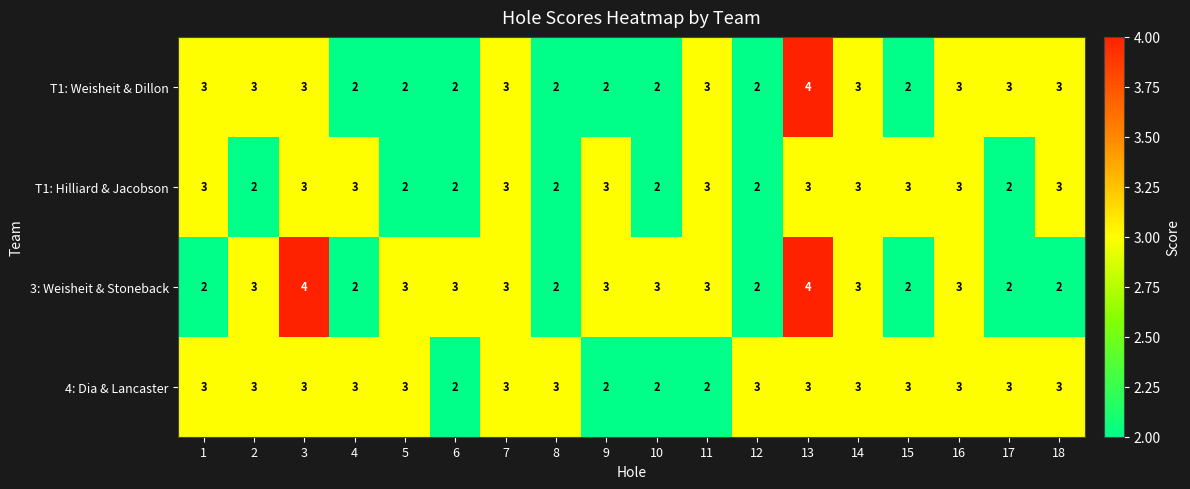

At which category is the sum across all series the highest?

13